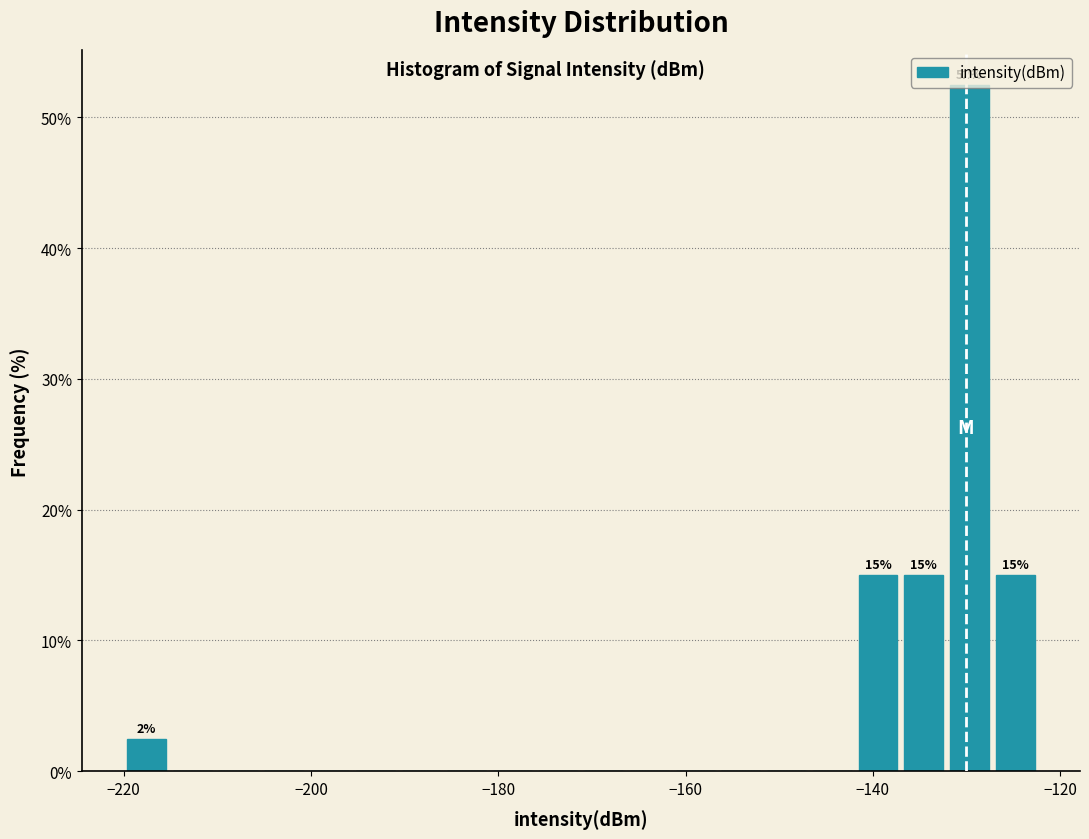

Read against the x-axis, roughly where is the centre of the tallest bar?

-130